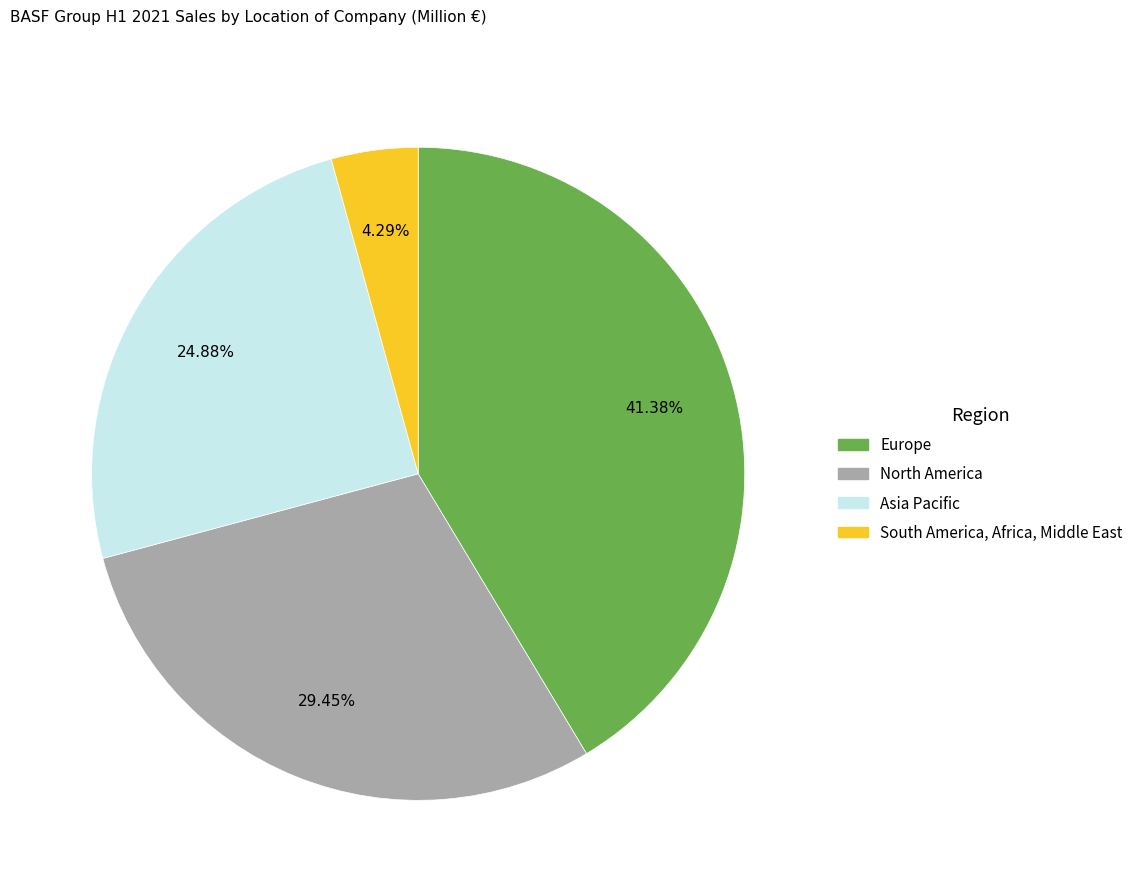

Is the sum of North America and Asia Pacific greater than half?

Yes